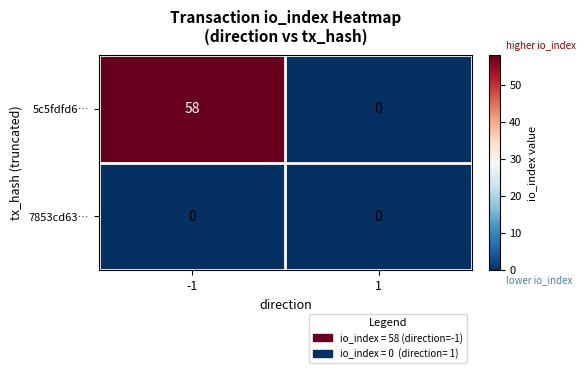

The value of 7853cd63… at -1 is 0. True or false?

True